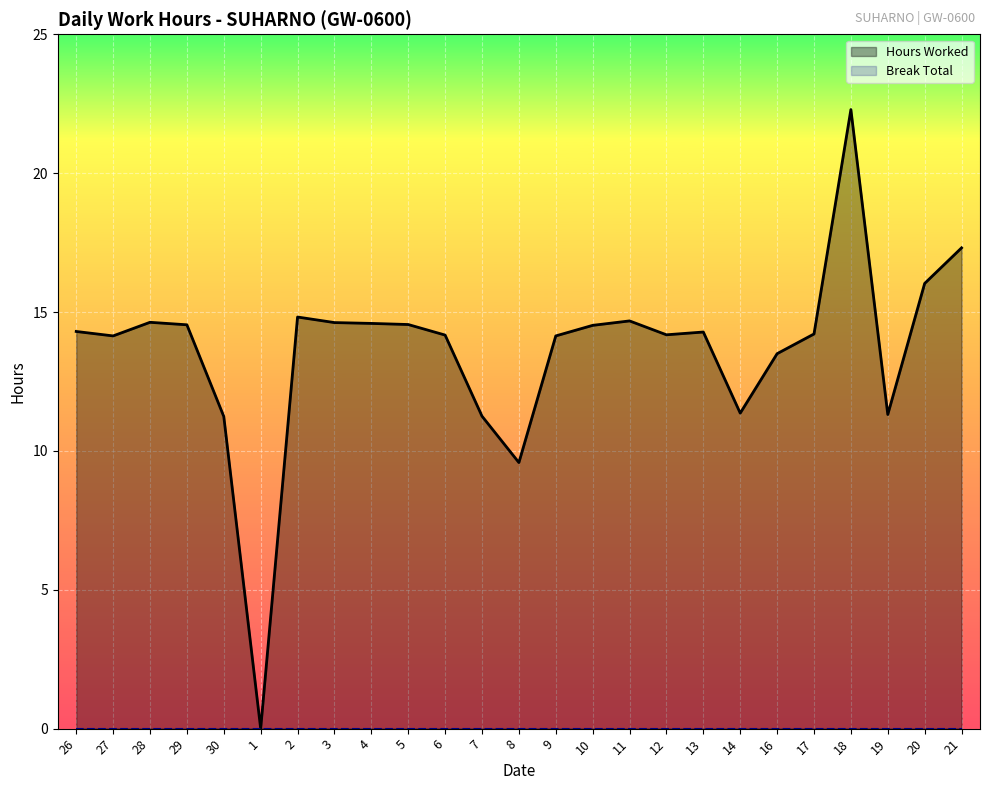

Is the value of Hours Worked at 5 greater than the value of Break Total at 7?

Yes